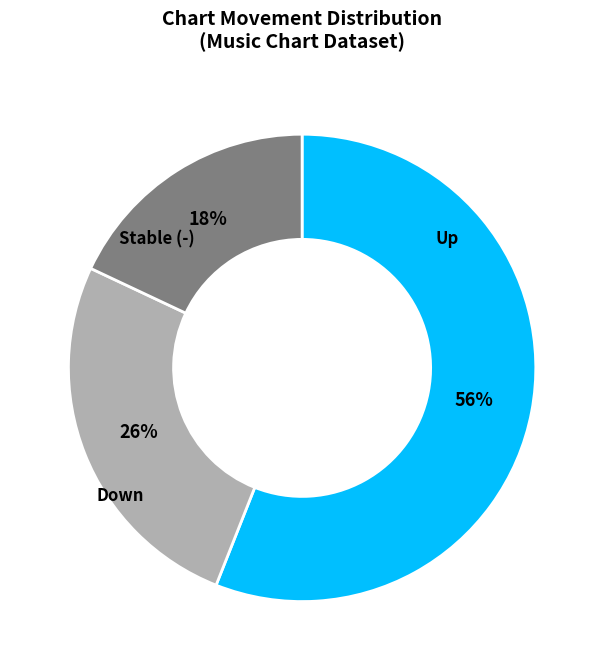

To the nearest percent, what is the average slice percentage?

33%